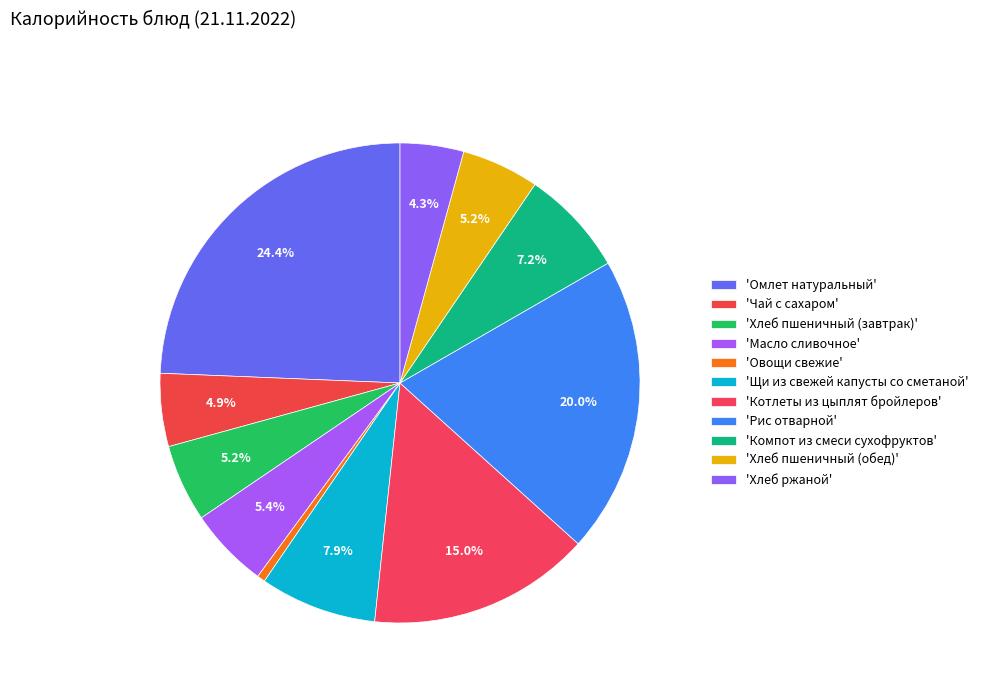

How many slices are in this pie chart?

11